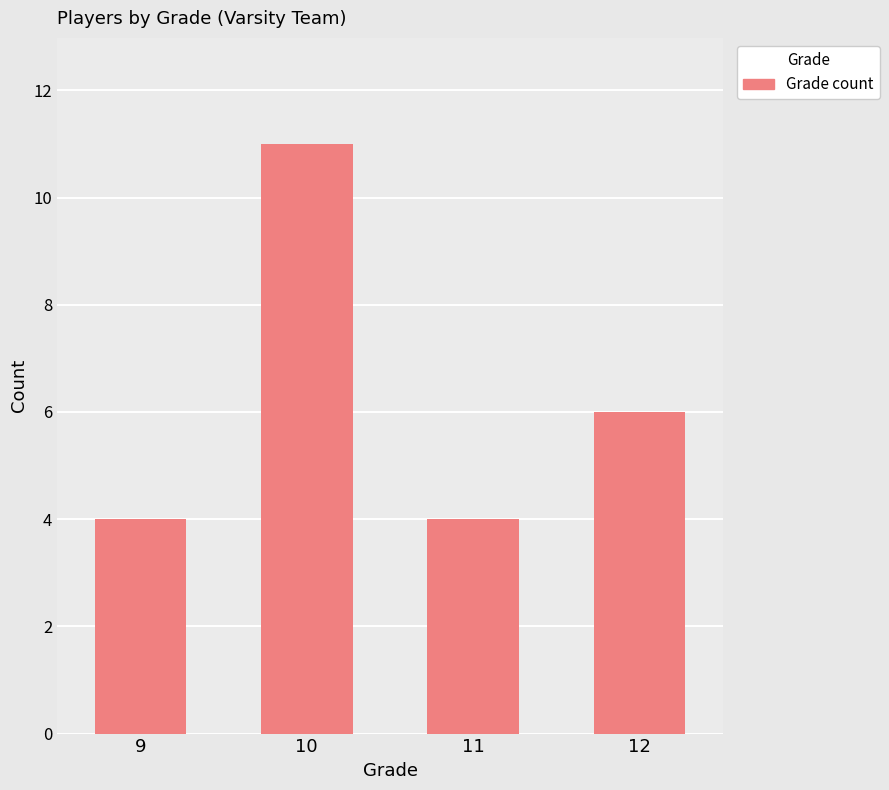

What is the smallest value displayed?

4